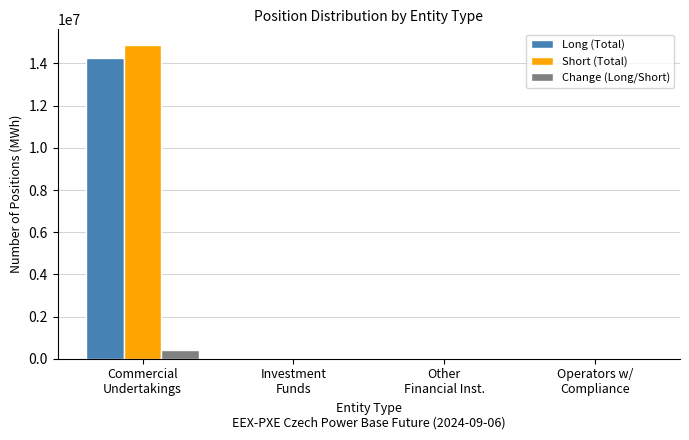

What is the maximum value for Long (Total)?

14247968